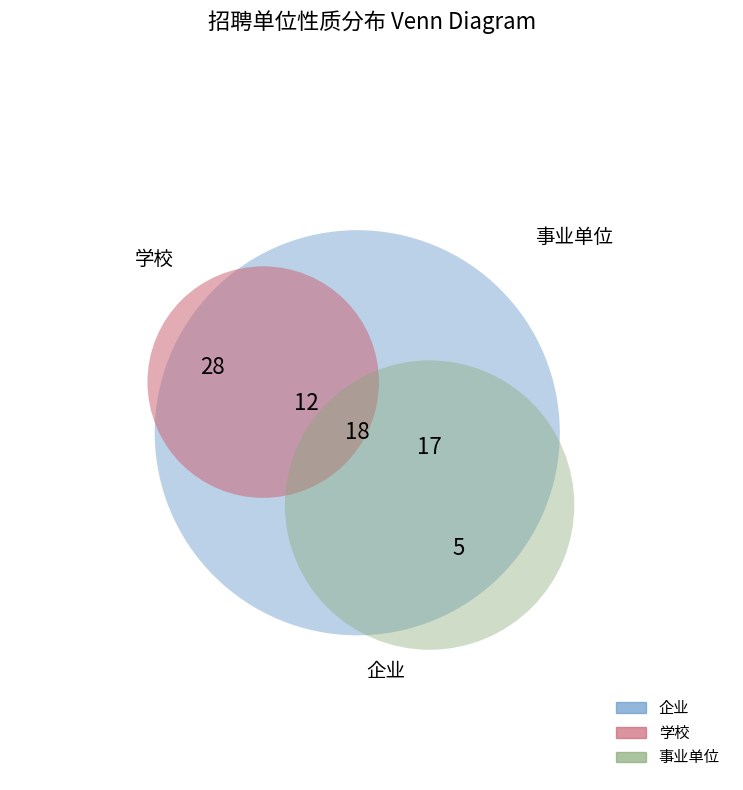

Which category has the smallest portion of the pie?

事业单位